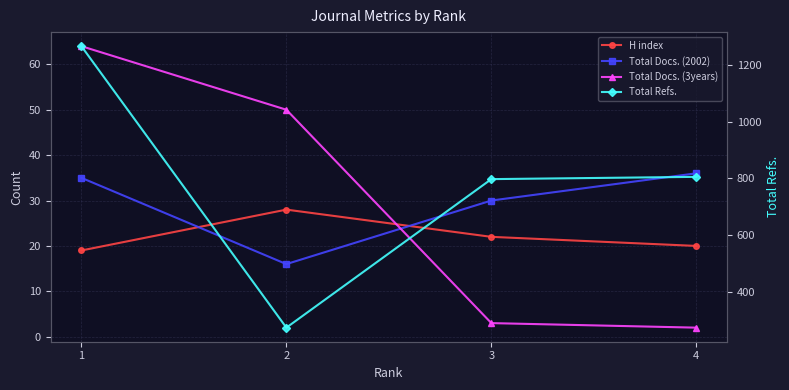

What is the sum of the H index values at 2 and 3?

50